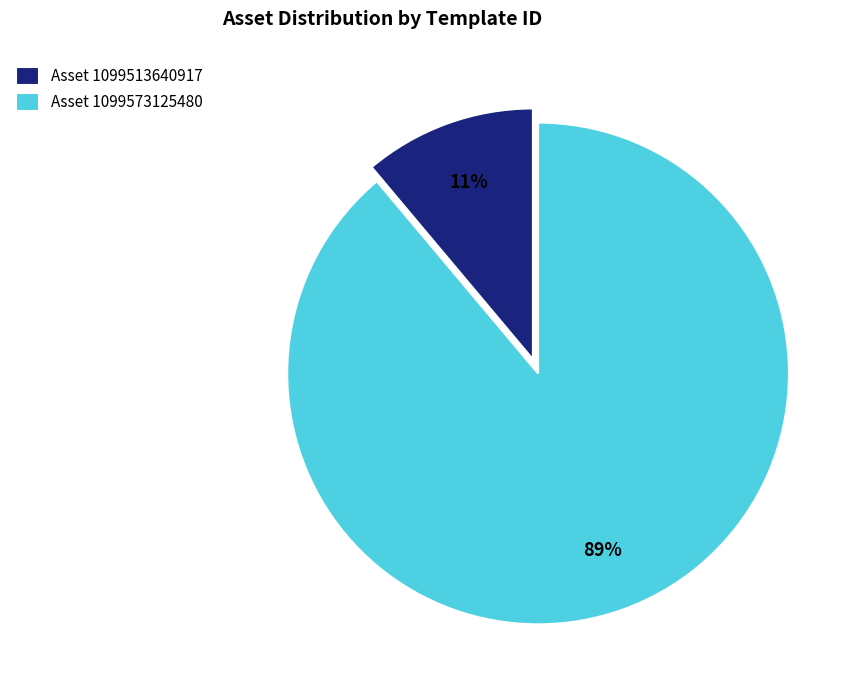

How many slices are in this pie chart?

2